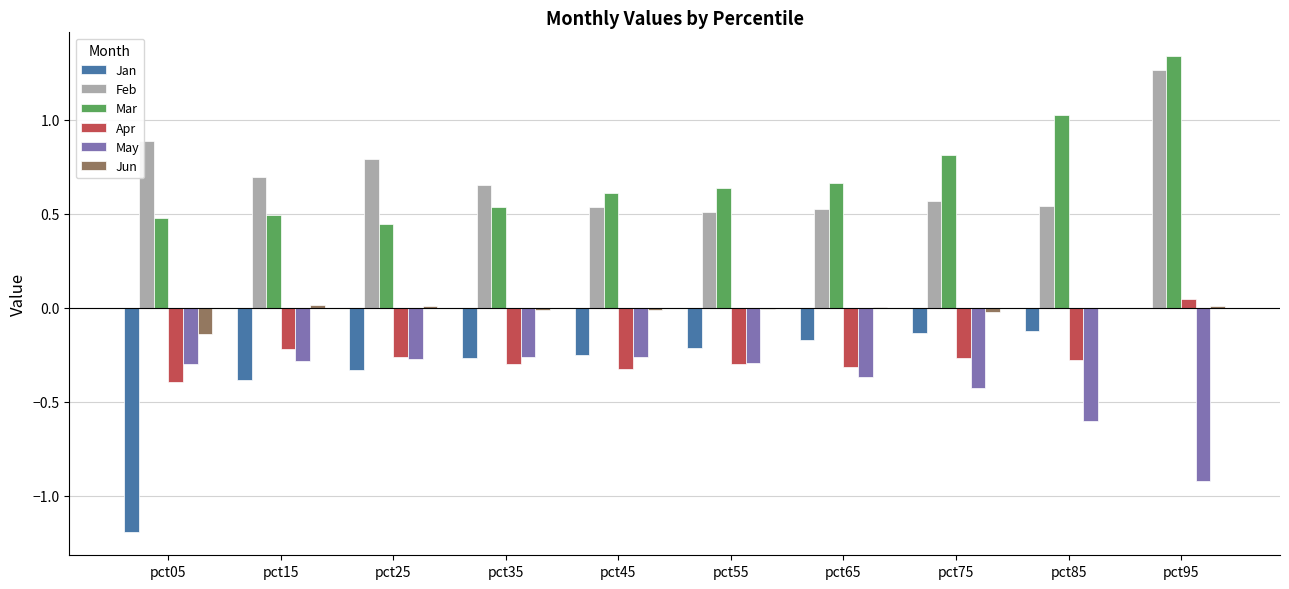

The value of Jun at pct25 is 0.0. True or false?

True